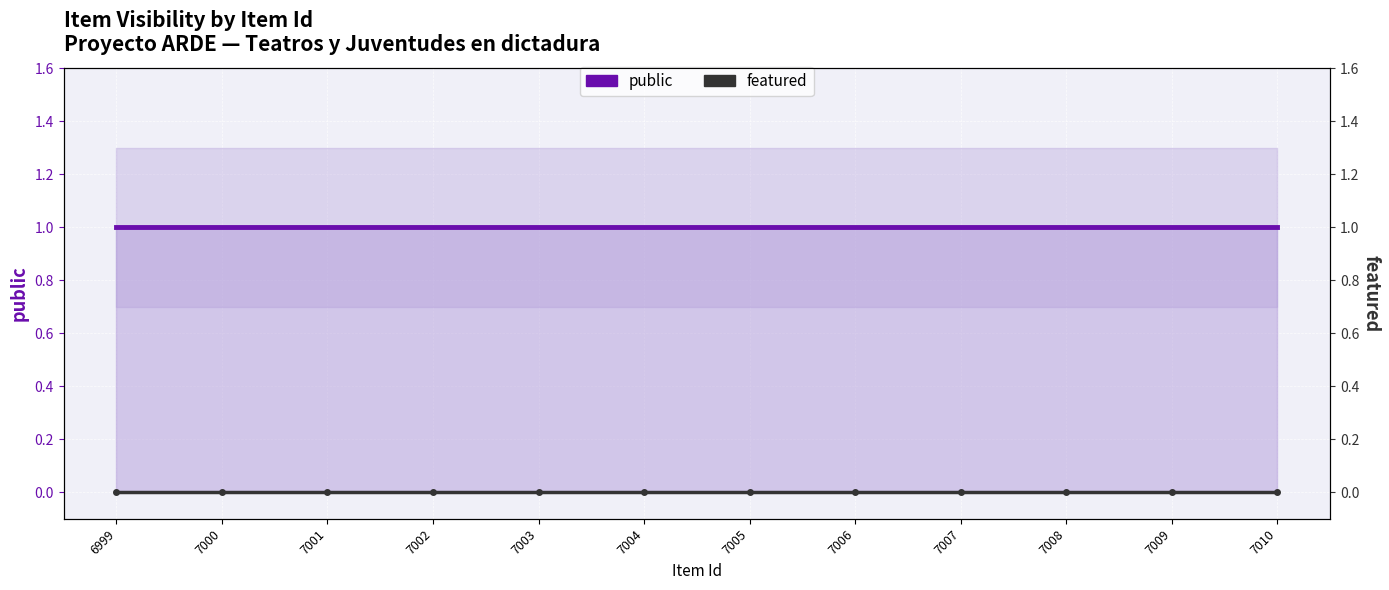

True or false: featured and public cross at least once.

False